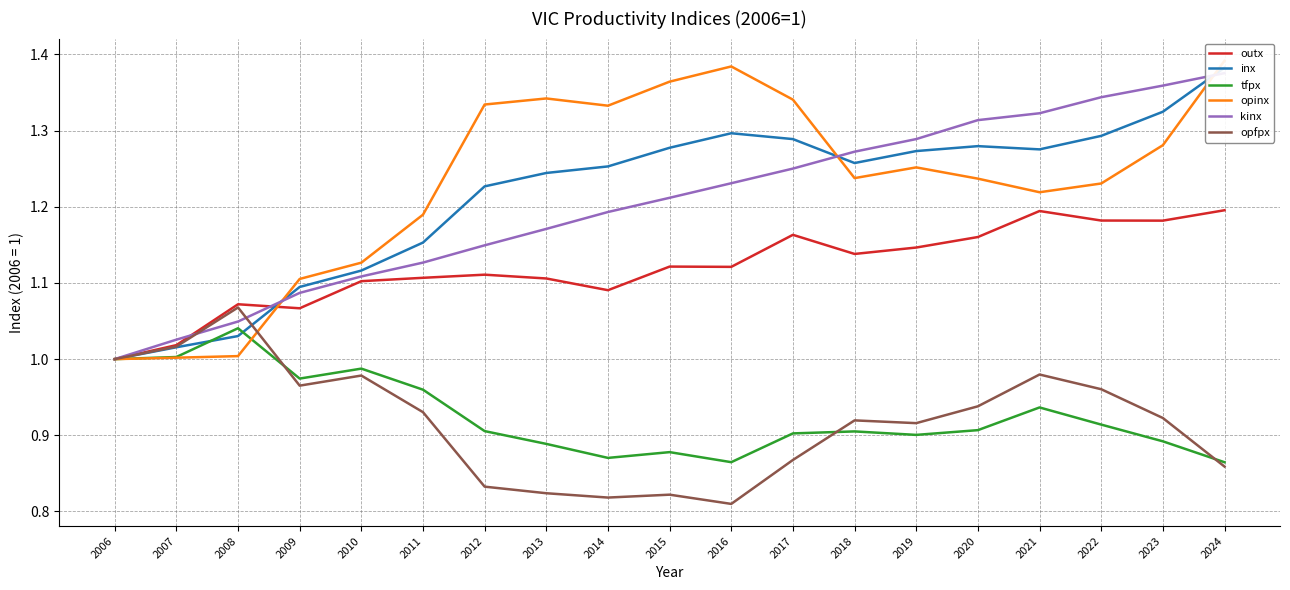

Which series has the widest spread of values?

opinx